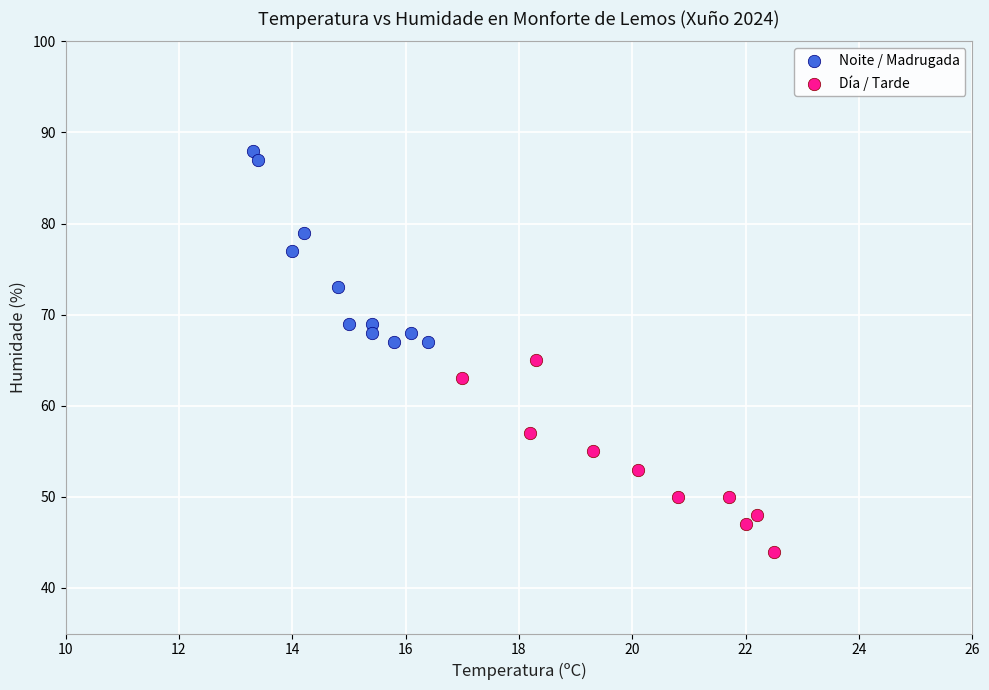

Which series reaches the maximum Y coordinate?

Noite / Madrugada